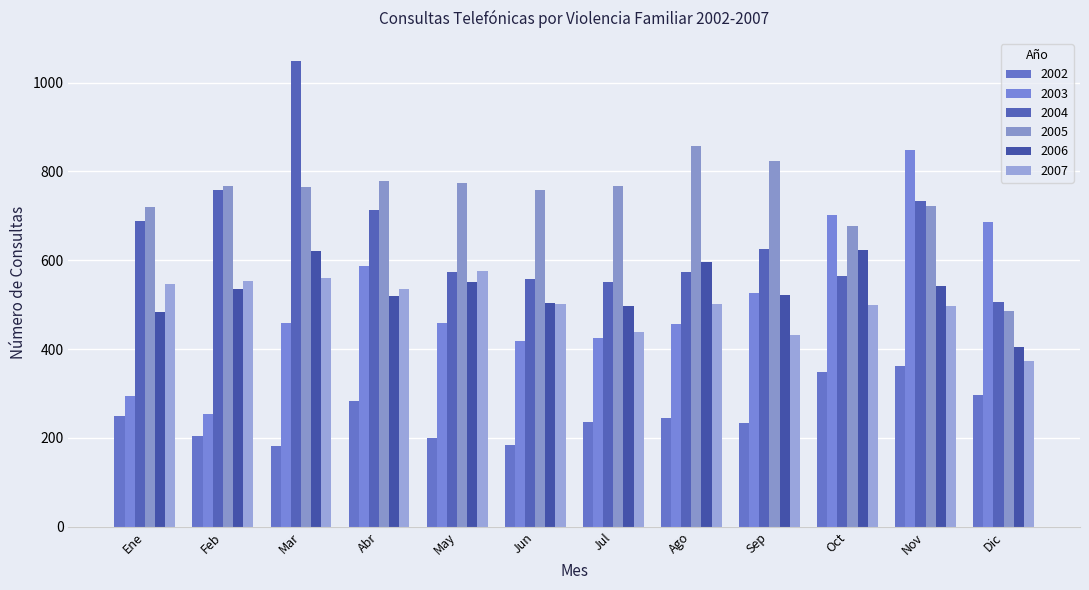

What is the total value across all series at Sep?

3161